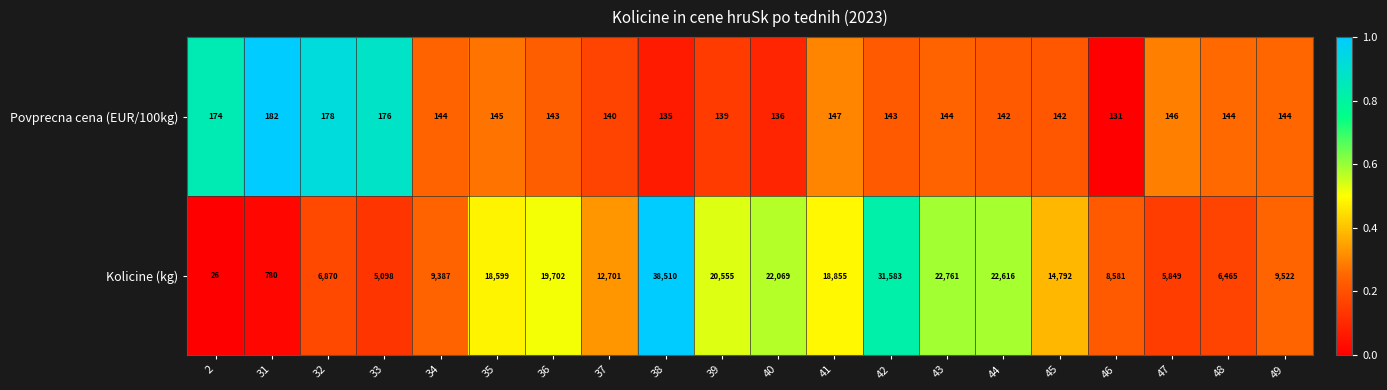

How many categories are shown in the chart?

20